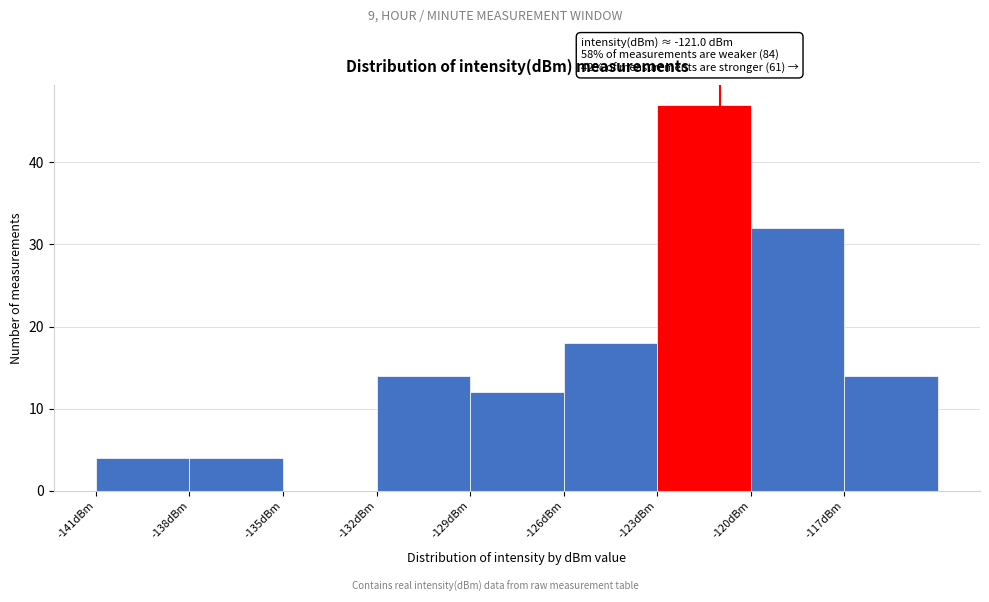

Over which range of the x-axis is the bar tallest?

-123 to -120